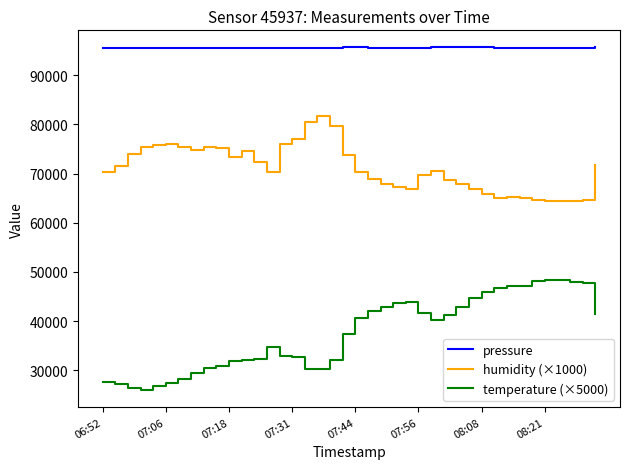

True or false: pressure and humidity (×1000) cross at least once.

False